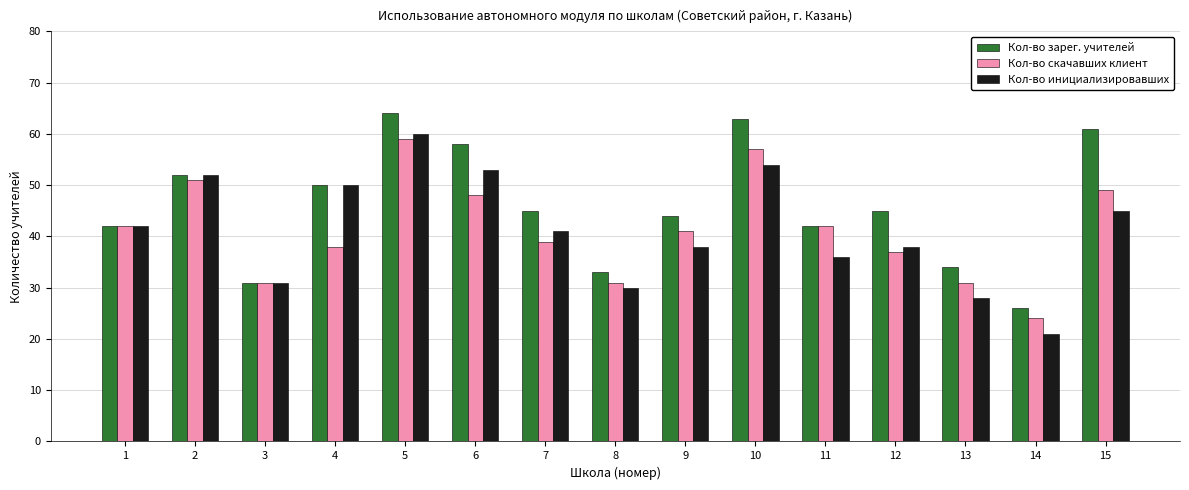

Which series changed the most between 12 and 13?

Кол-во зарег. учителей